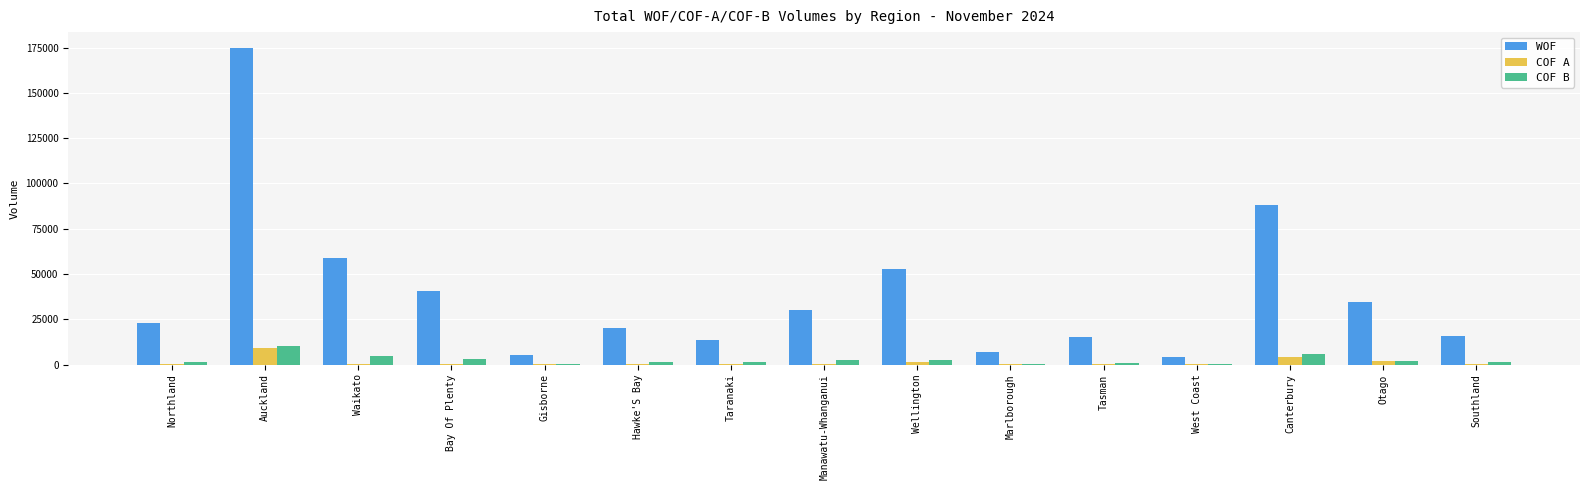

Read the COF A value at Hawke'S Bay, to the nearest 10.

220